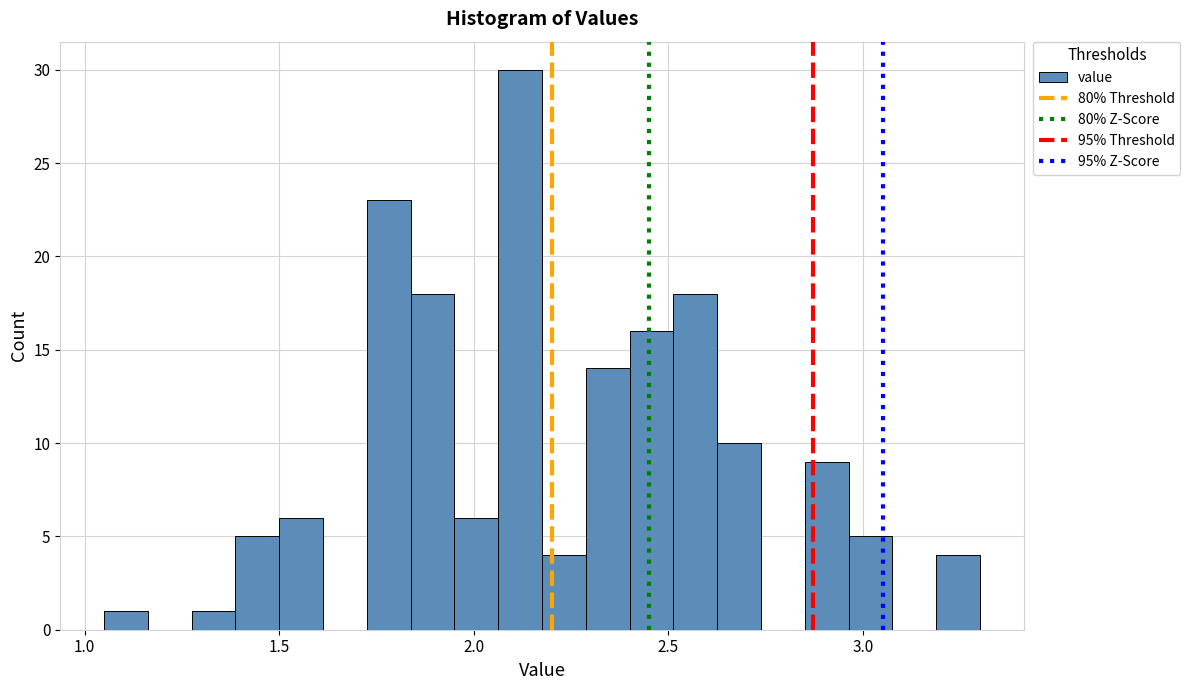

Read against the x-axis, roughly where is the centre of the tallest bar?

2.10